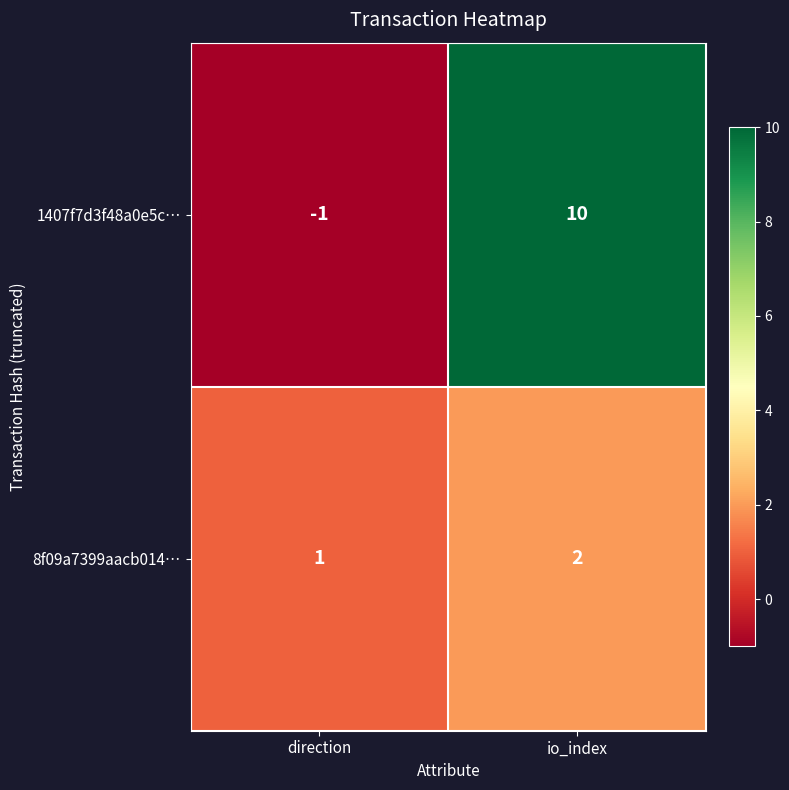

Which series has the largest total across all categories?

1407f7d3f48a0e5c…